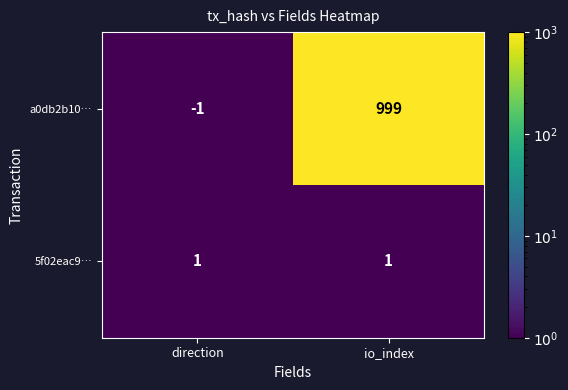

Rank the series at direction from highest to lowest value.

5f02eac9…, a0db2b10…